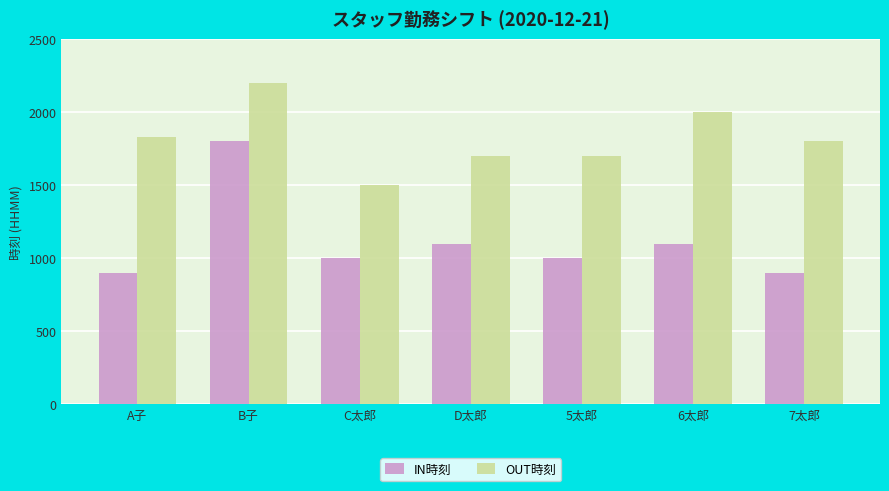

At 6太郎, list the series in order from smallest to largest.

IN時刻, OUT時刻